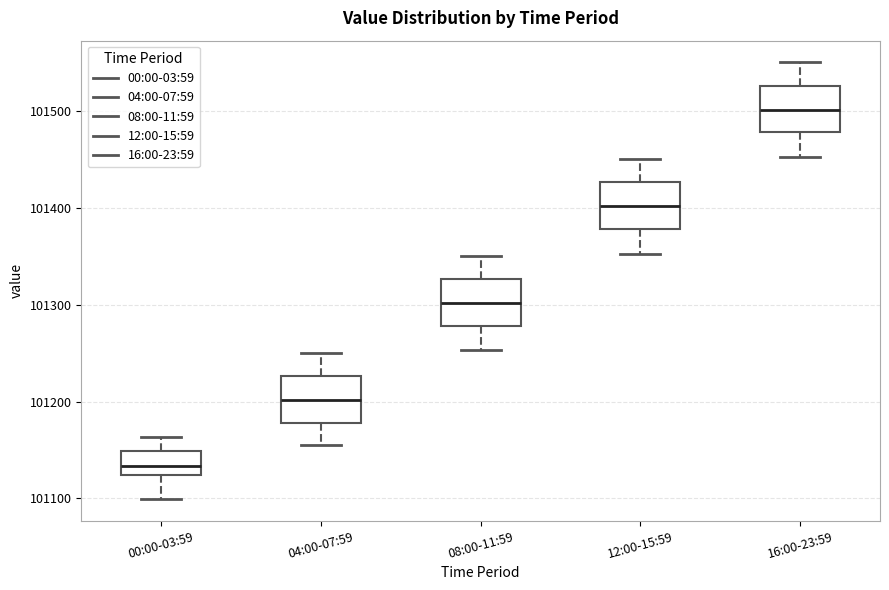

Where is the lower edge of the box for 12:00-15:59 on the y-axis? The values are not printed on the chart, so give them approximately, as read against the axis.

101380